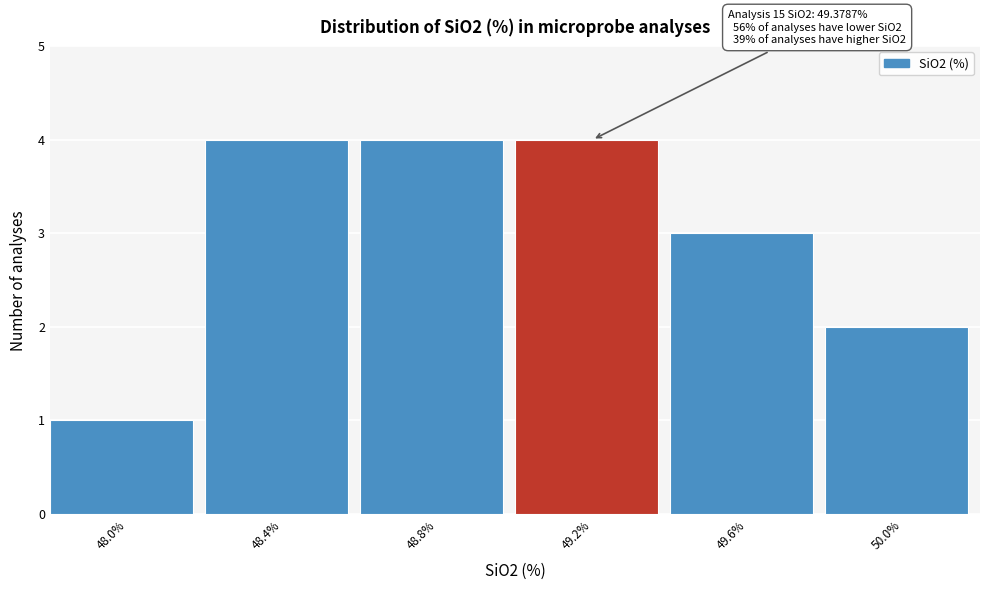

Reading left to right, extract all data points from this chart.

1	4	4	4	3	2